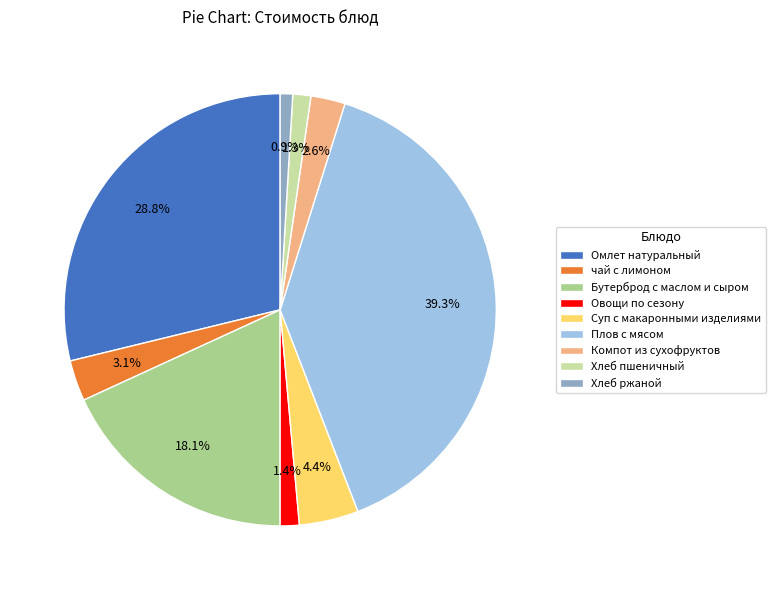

Does Омлет натуральный represent more than half of the total?

No